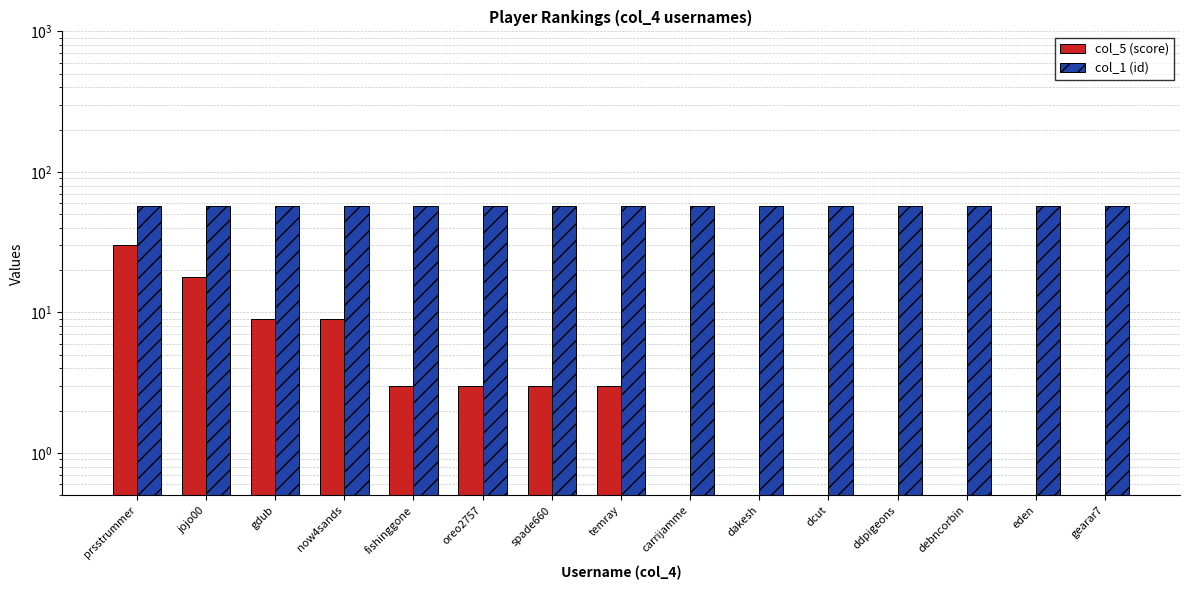

Between temray and dcut, which series saw the biggest shift?

col_5 (score)